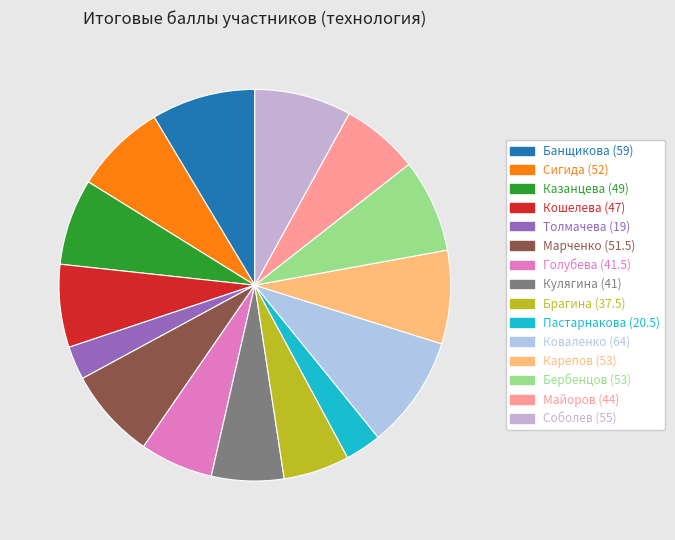

To the nearest percent, what is the difference between the largest and smallest slice percentages?

7%